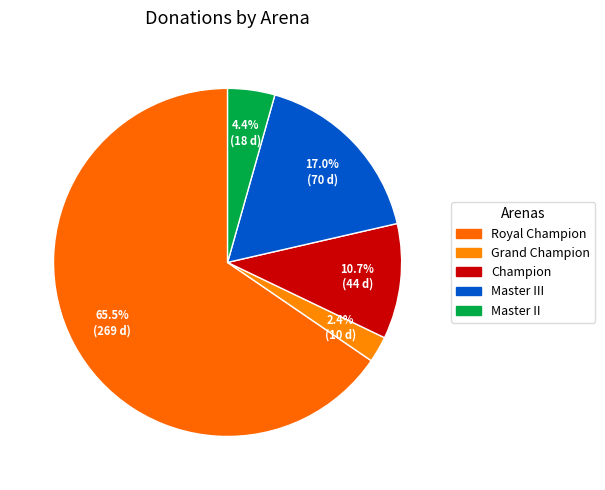

Count the number of slices in the pie.

5